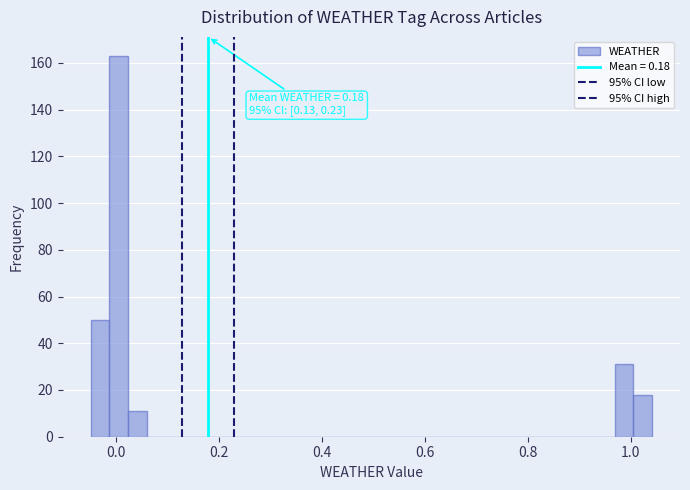

Around what value on the x-axis is the tallest bar? Give the approximate position of its centre, as read against the axis.

0.00